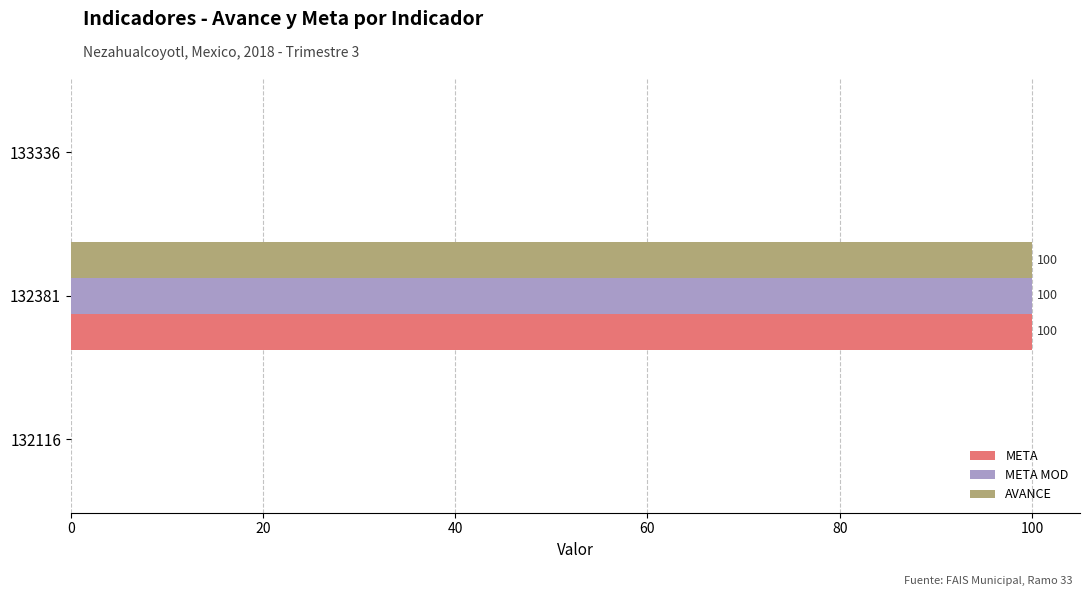

What is the greatest value displayed?

100